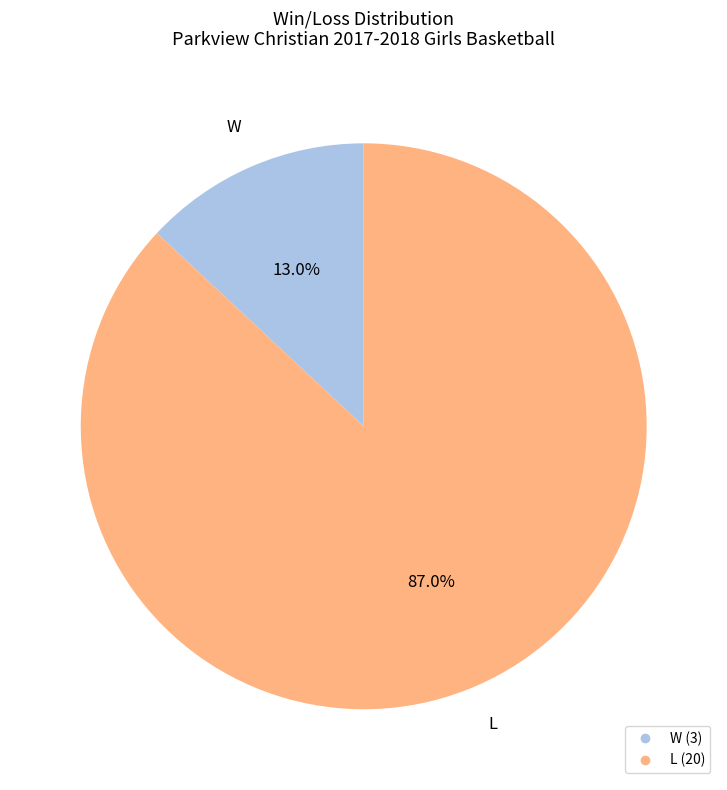

What percentage is the L slice, to the nearest percent?

87%